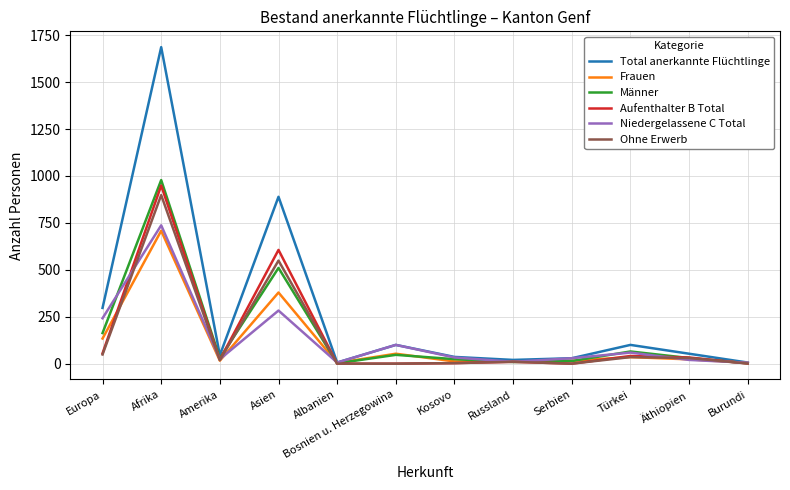

True or false: Ohne Erwerb has a value of -517 at Bosnien u. Herzegowina.

False